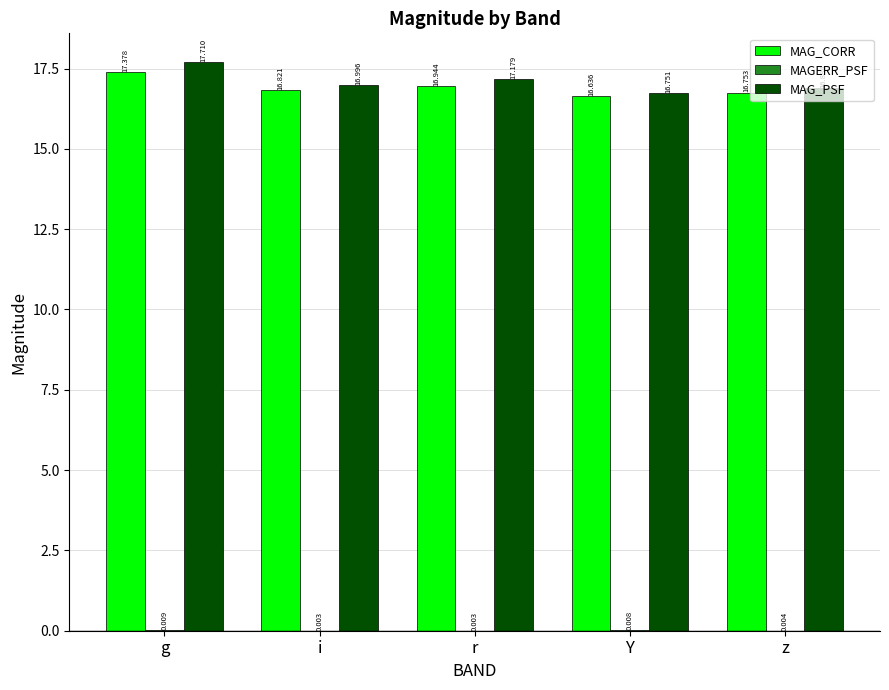

Where is MAG_CORR nearest to the value 17?

r